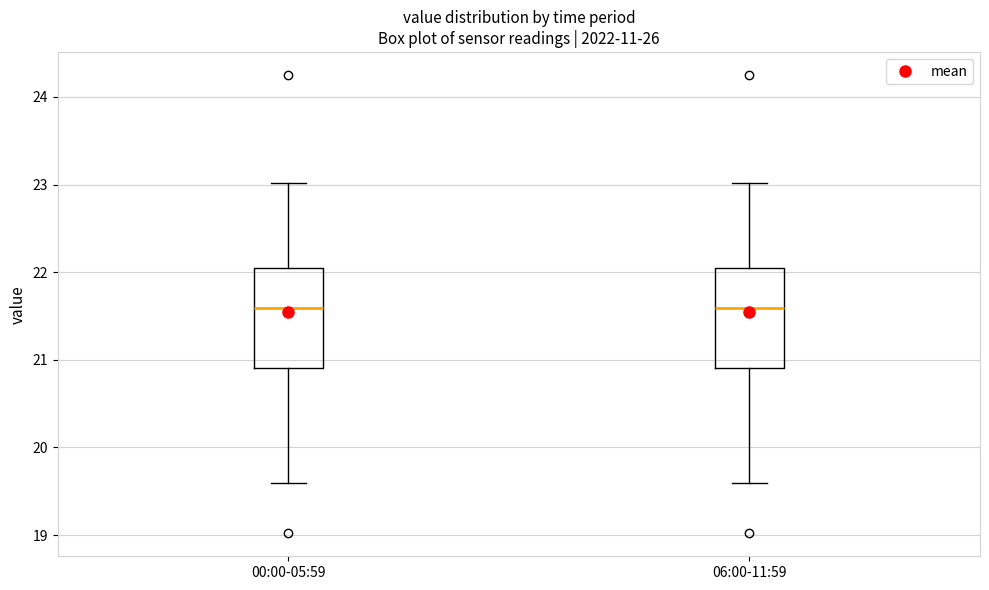

Where does the upper whisker of the box for 06:00-11:59 end on the y-axis? The values are not printed on the chart, so give them approximately, as read against the axis.

23.0